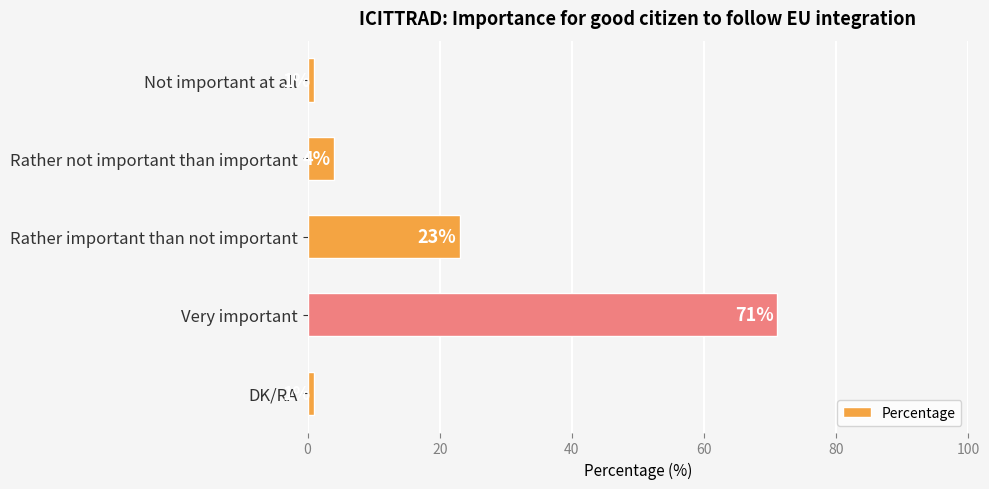

Is it true that the value at Not important at all is 1?

True